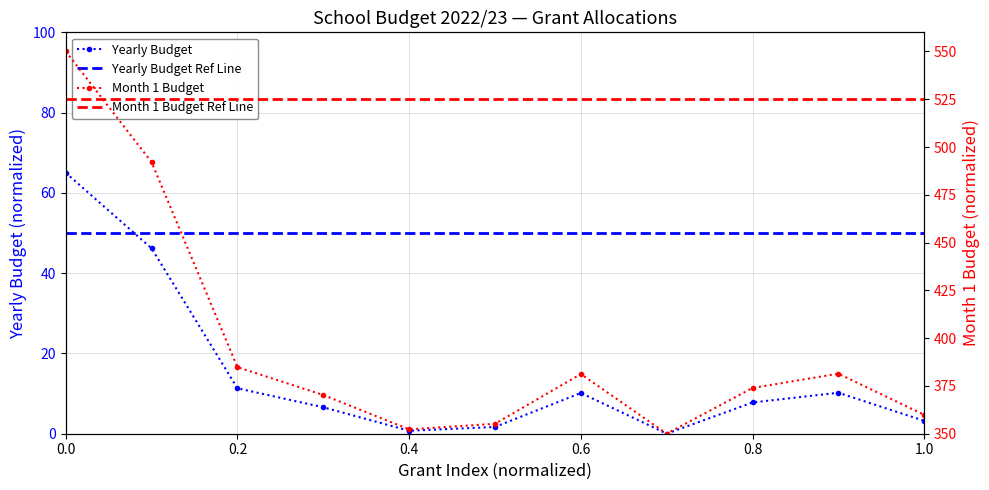

In Yearly Budget, how many points are lower than both neighbors (excluding endpoints)?

2